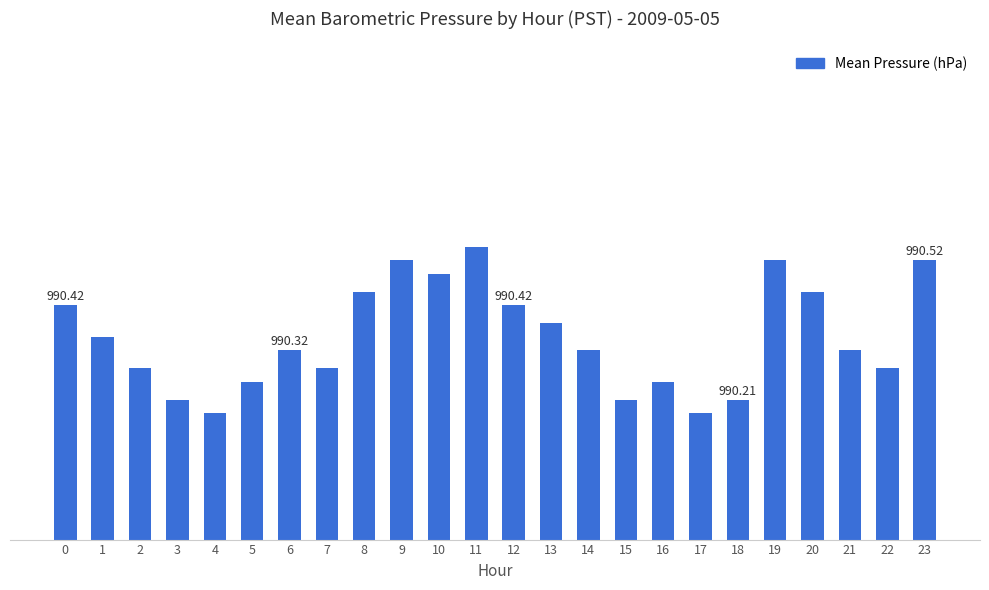

Are the bars horizontal?

No